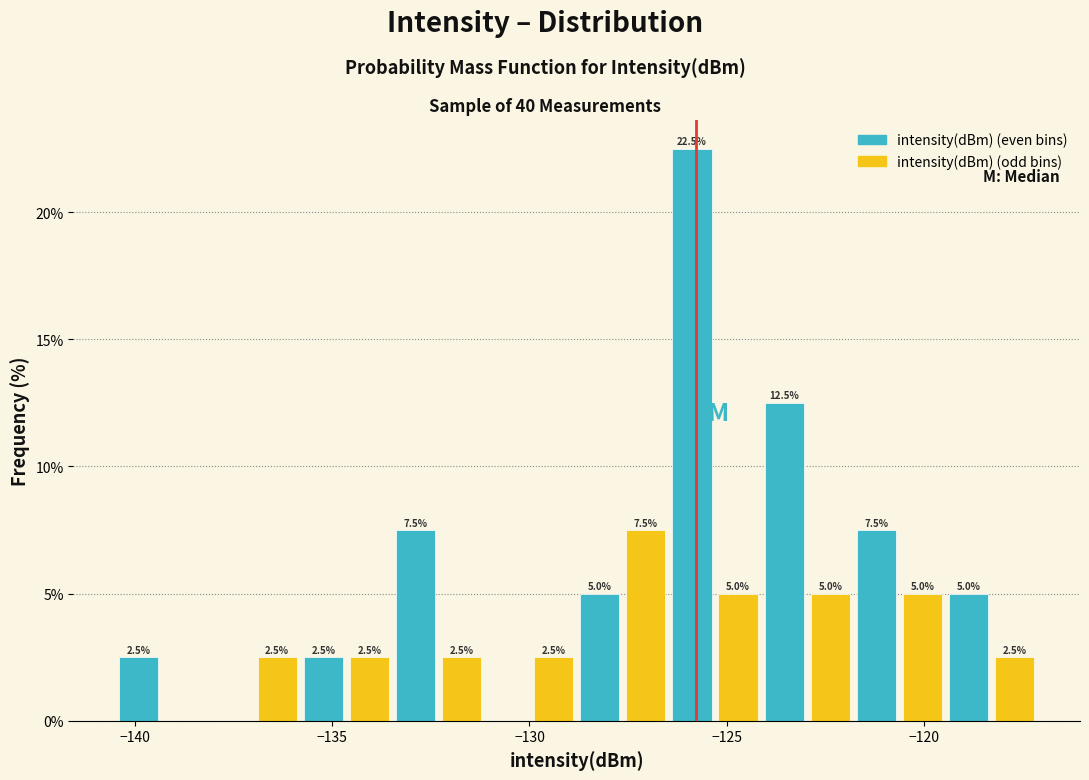

Around what value on the x-axis is the tallest bar? Give the approximate position of its centre, as read against the axis.

-126.0